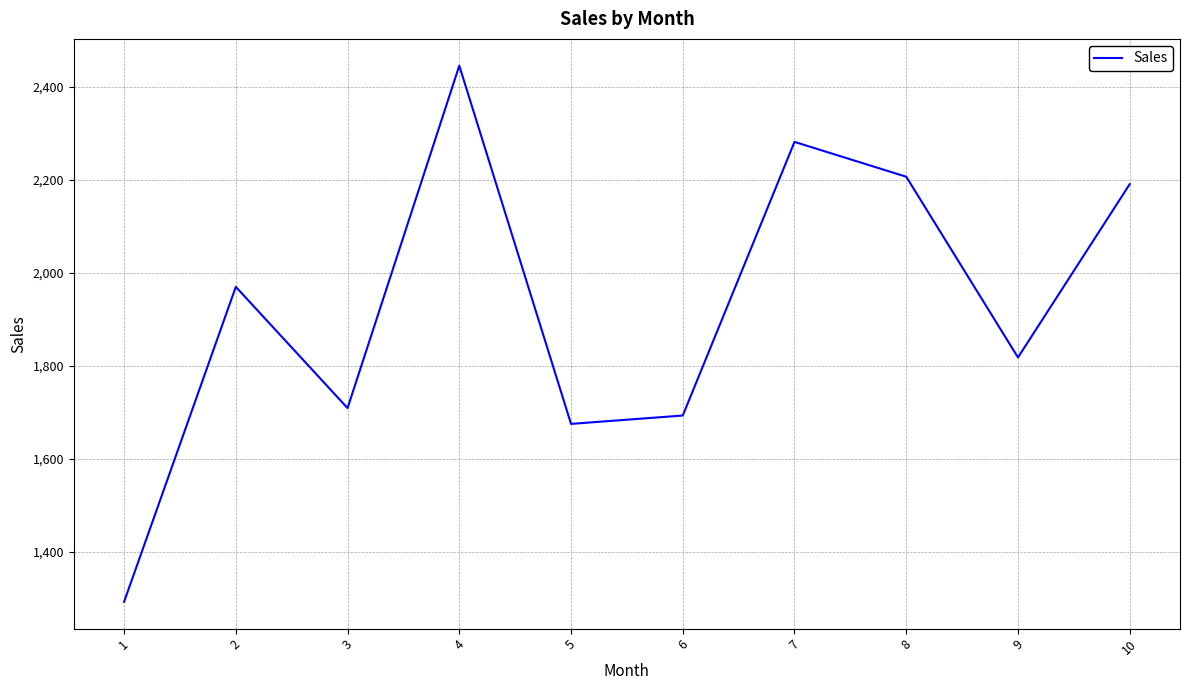

Approximately how many times larger is the value at 9 compared to 2?

0.9